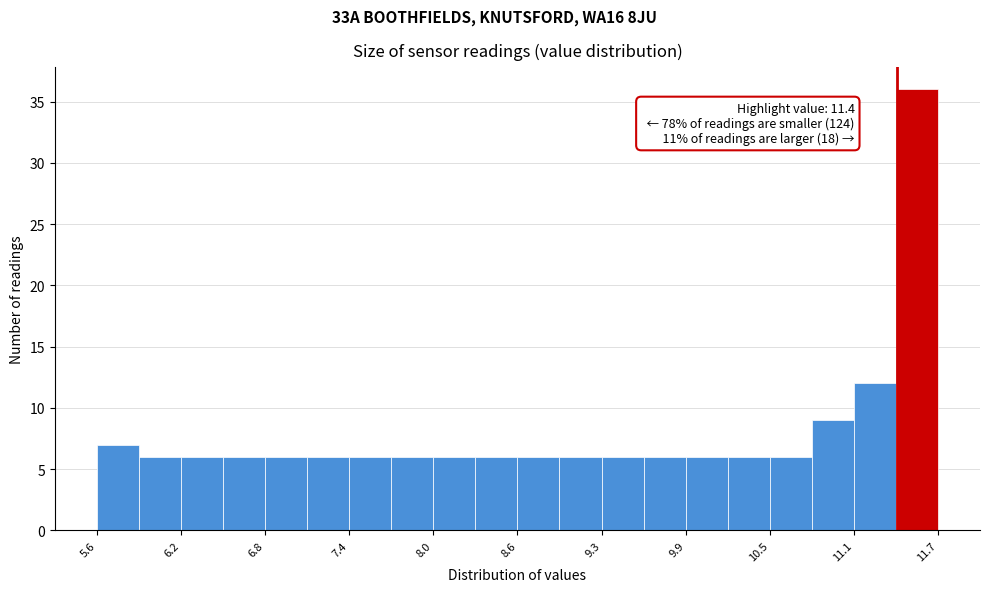

Around what value on the x-axis is the tallest bar? Give the approximate position of its centre, as read against the axis.

11.5